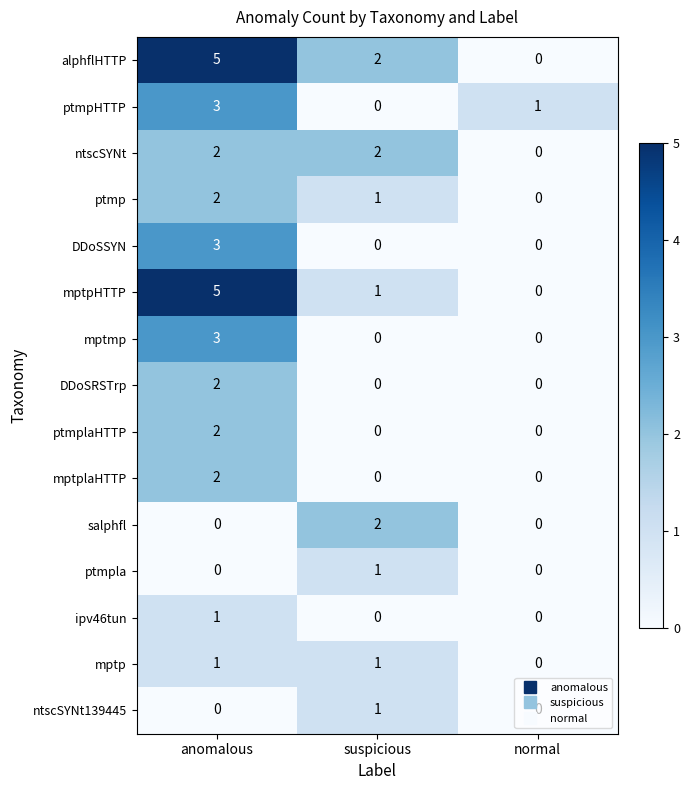

What is the difference between the highest and lowest values at anomalous?

5